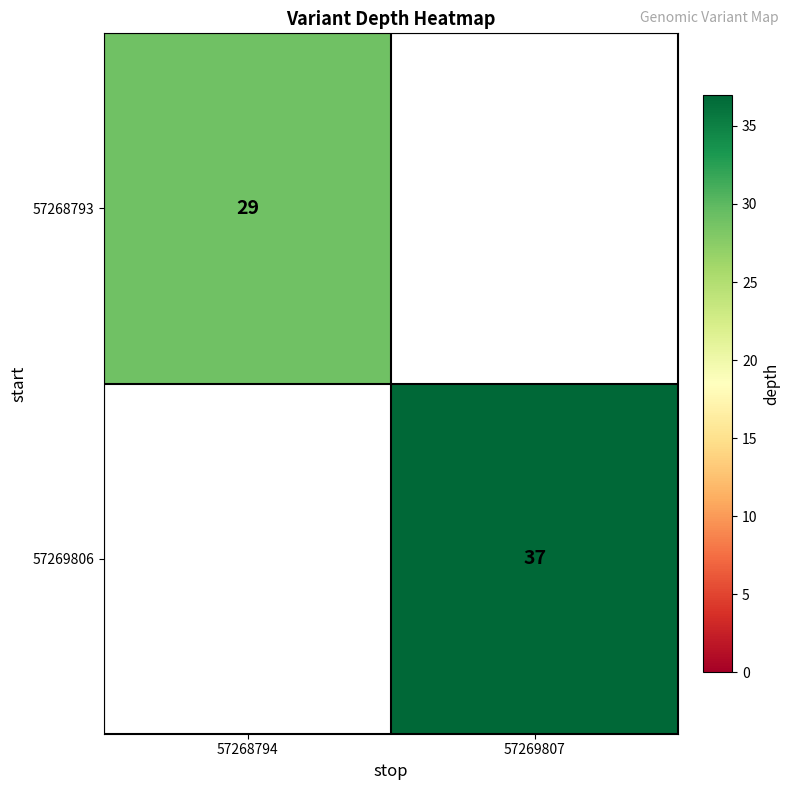

True or false: 57268793 has a value of 41 at 57268794.

False